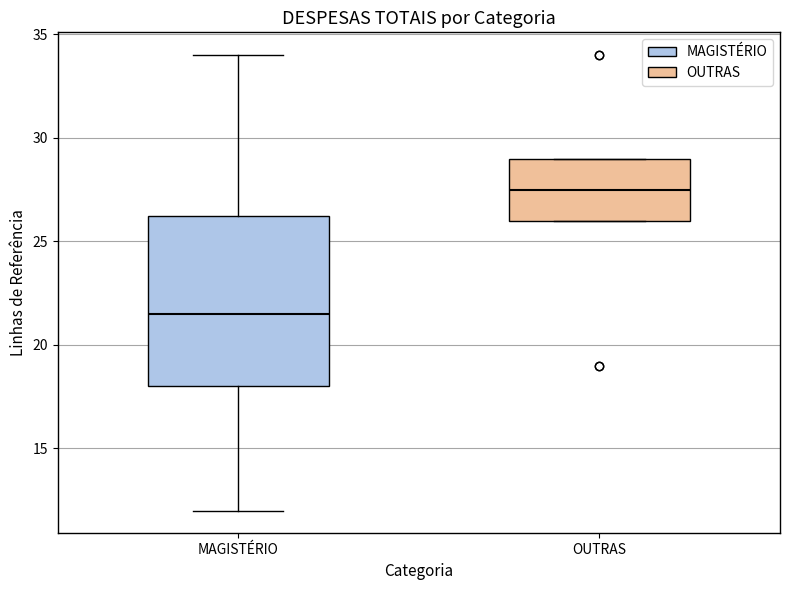

Which box is the tallest, from its lower edge to its upper edge?

MAGISTÉRIO